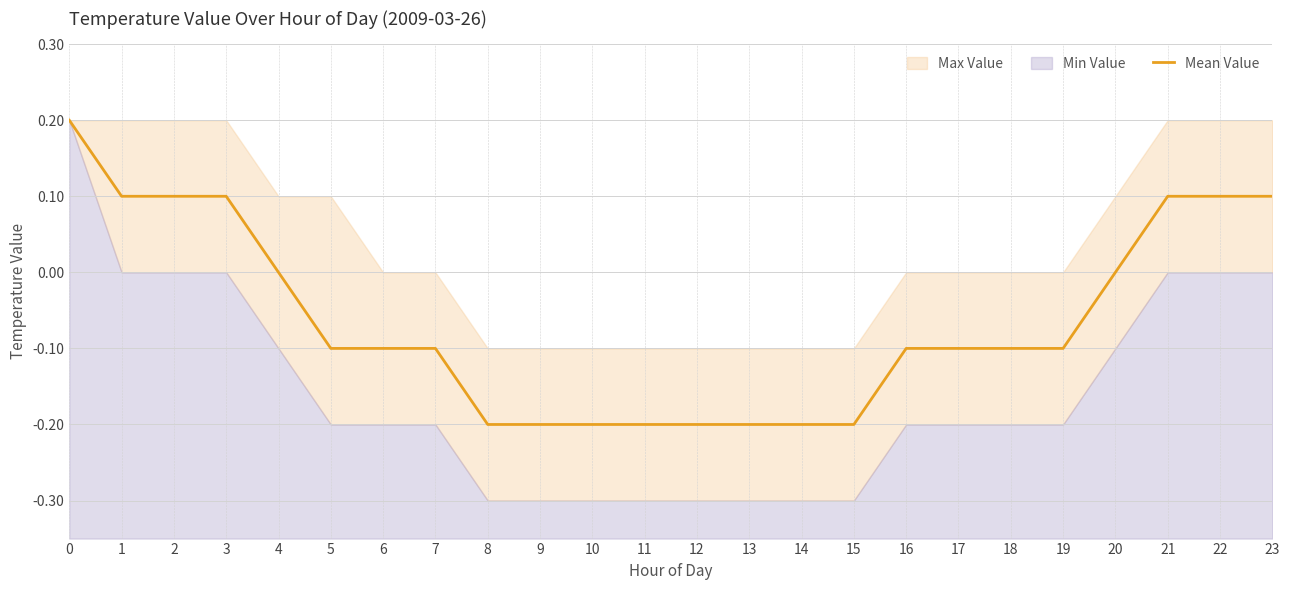

What is the average value?

-0.1